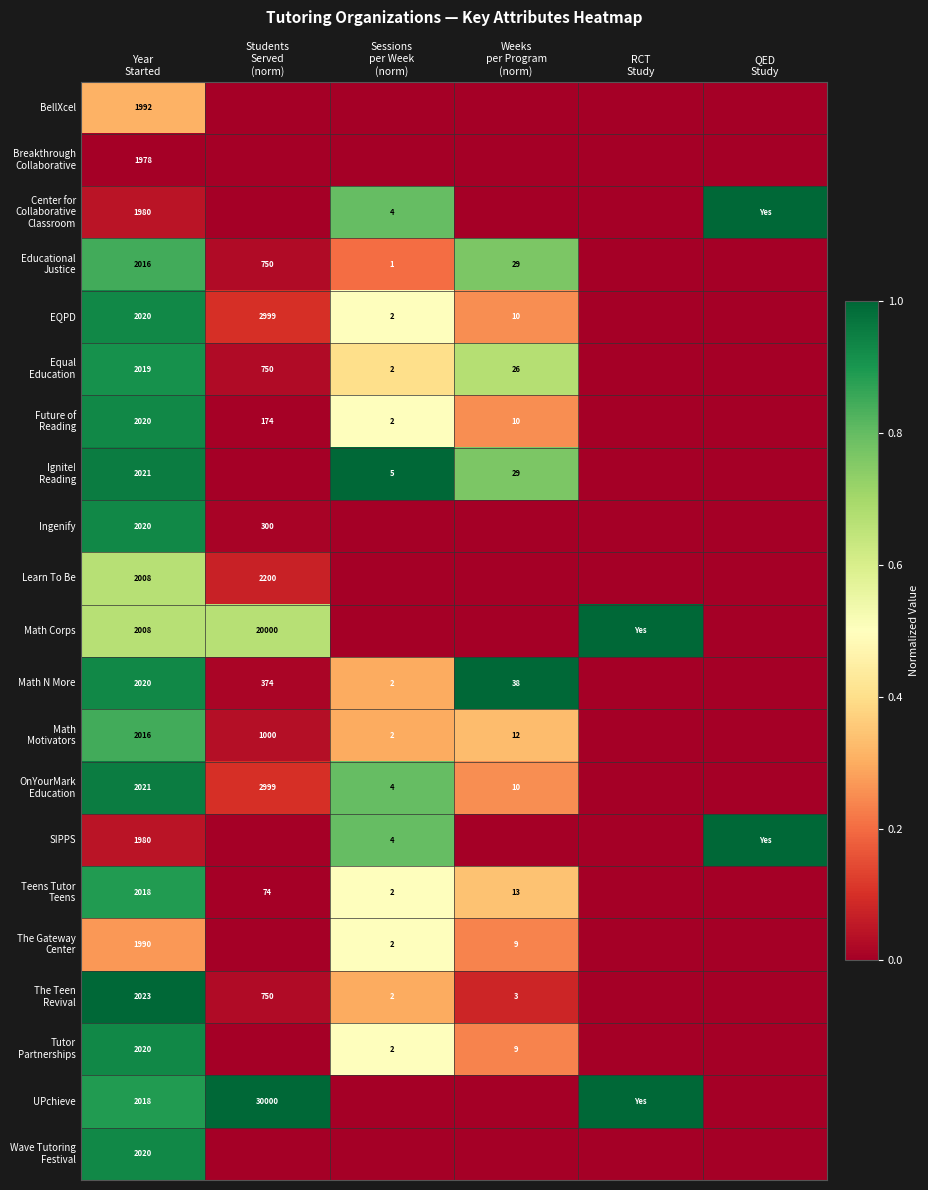

What is the spread (max minus min) of values at QED
Study?

1.0